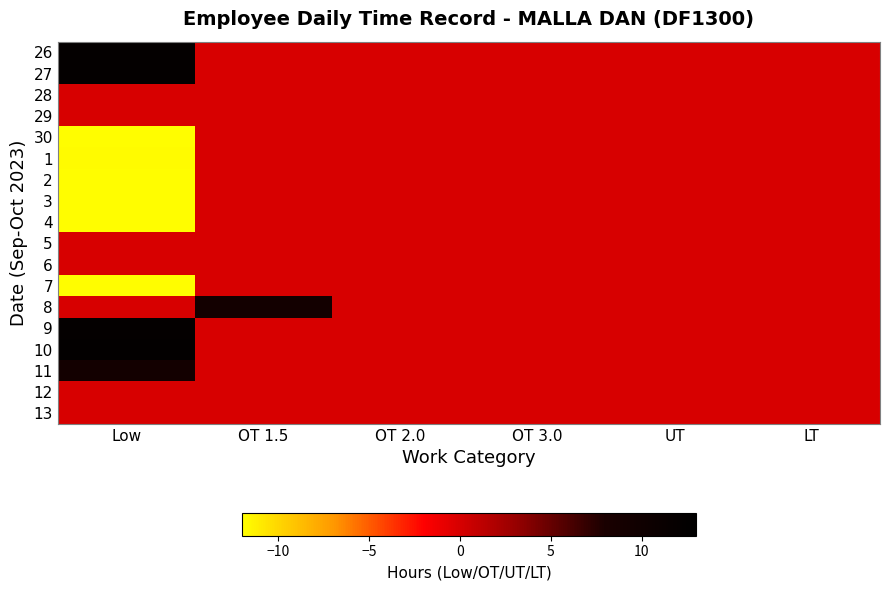

At how many categories does at least one series exceed 2?

2